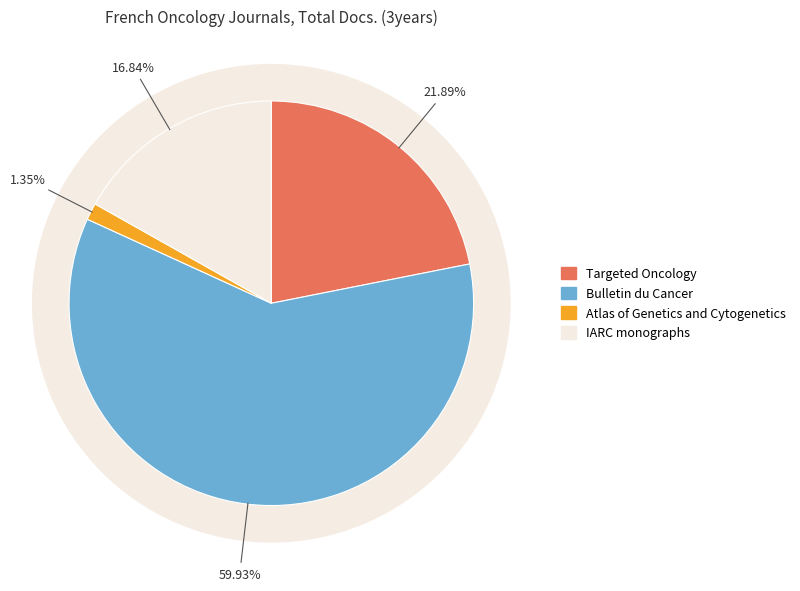

What is the smallest slice in the pie chart?

Atlas of Genetics and Cytogenetics